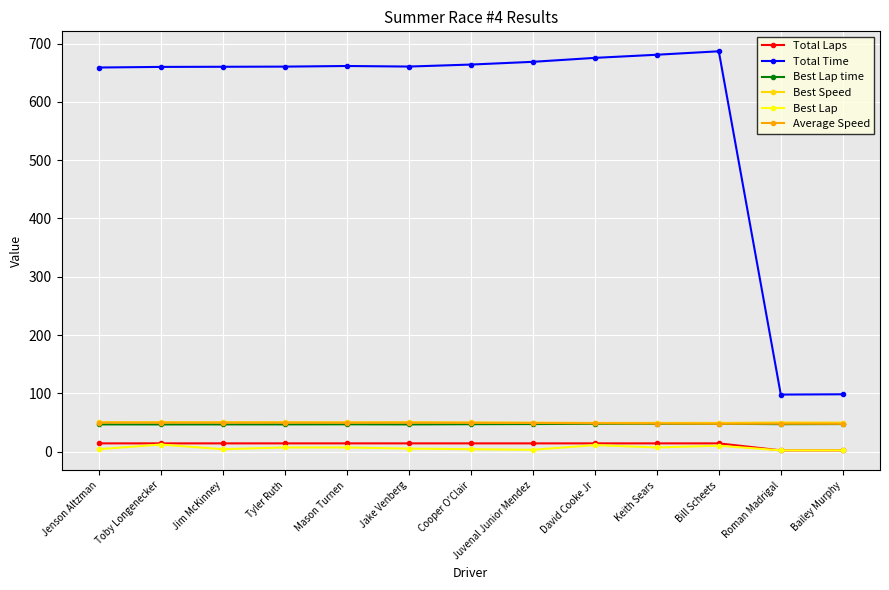

True or false: Total Laps and Total Time intersect in this chart.

False